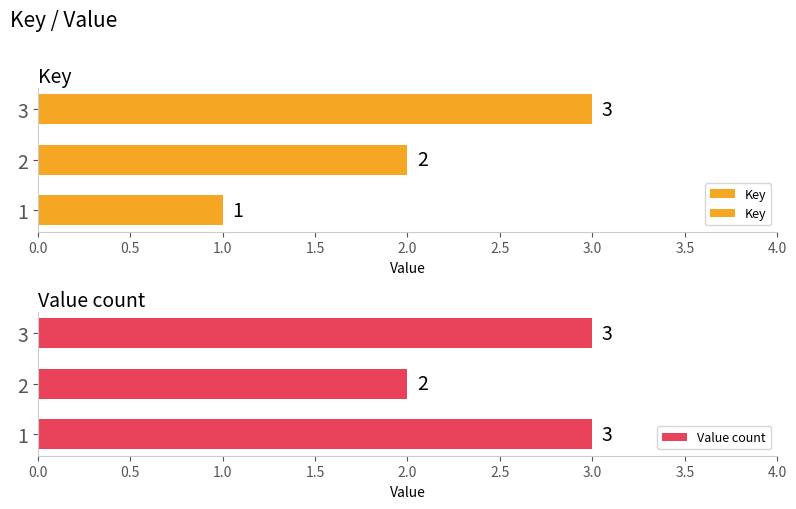

How many data points are above 2?

1